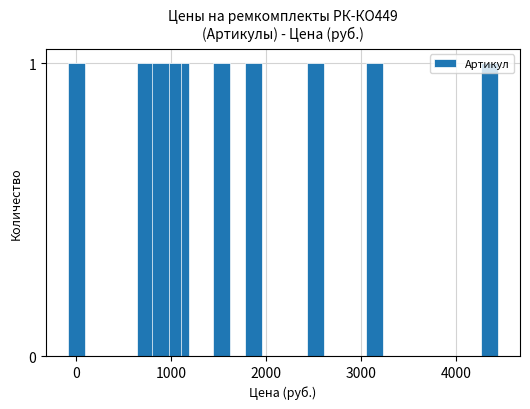

What is the sum of all values?

50245